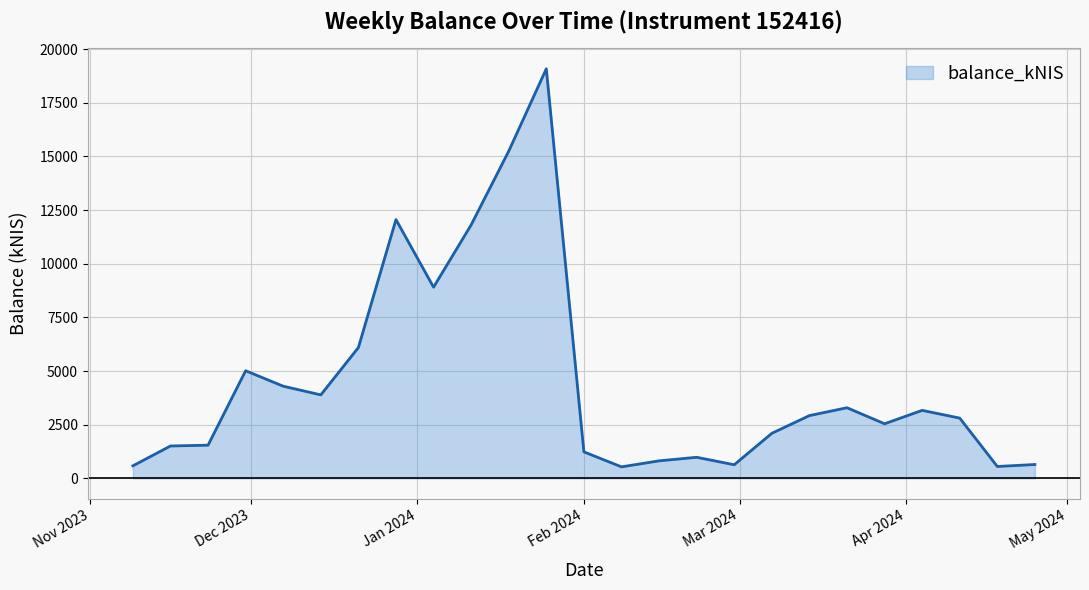

Count the number of categories in the chart.

25